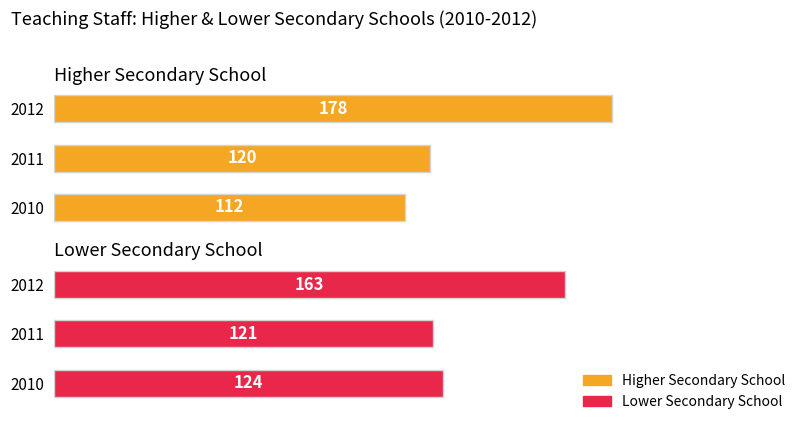

What is the minimum value shown in the chart?

112